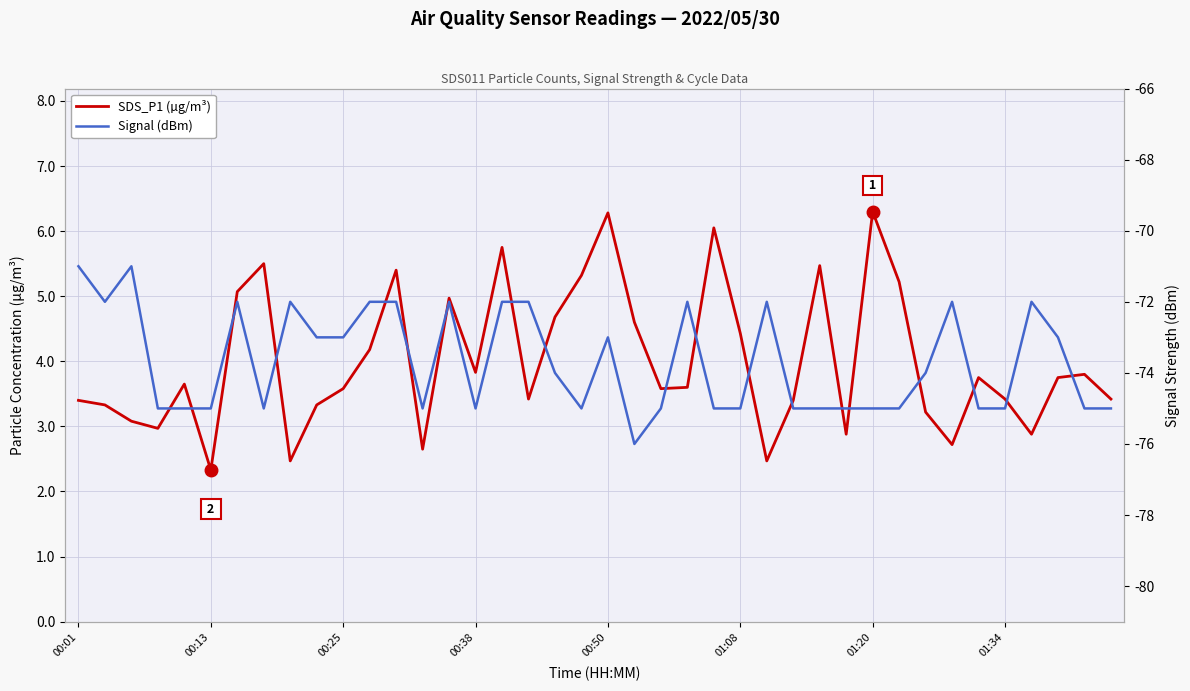

What is the difference between the second highest and second lowest values in the SDS_P1 (µg/m³) series?

3.8